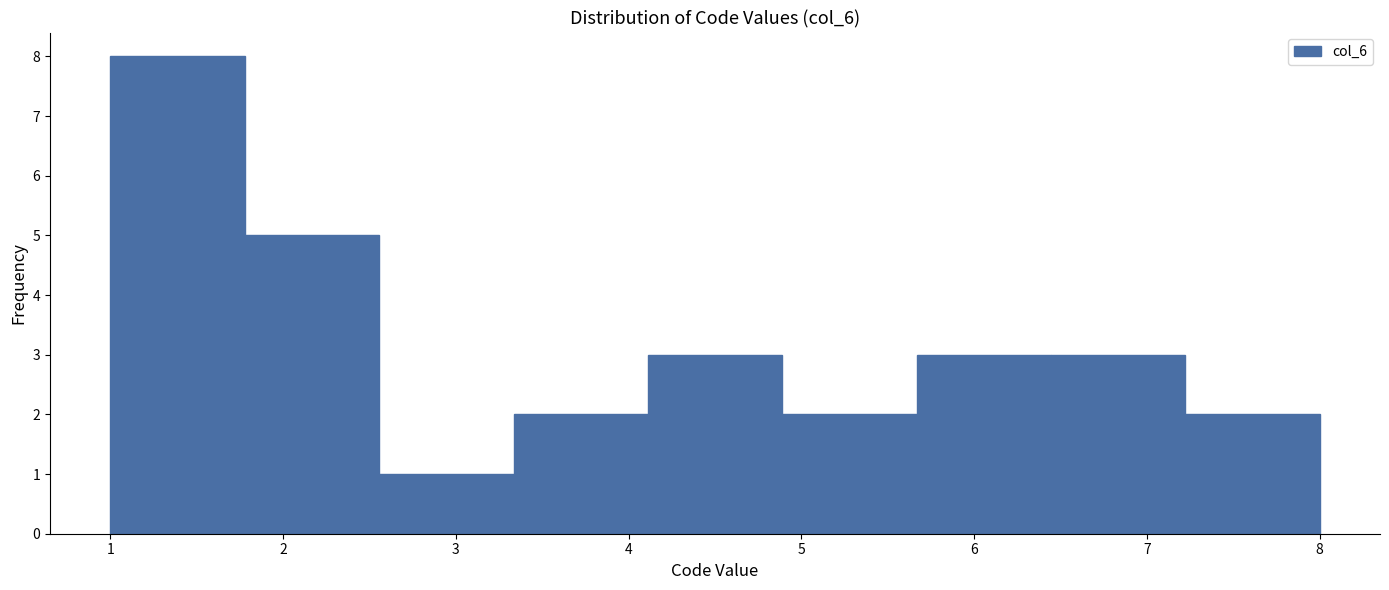

Which range on the x-axis has the tallest bar?

1.0 to 1.8